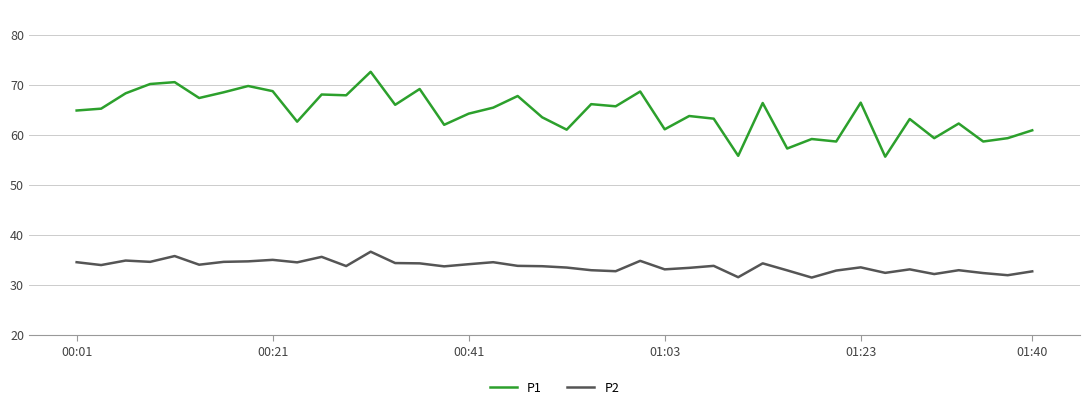

Rank the series by their average value, from highest to lowest.

P1, P2